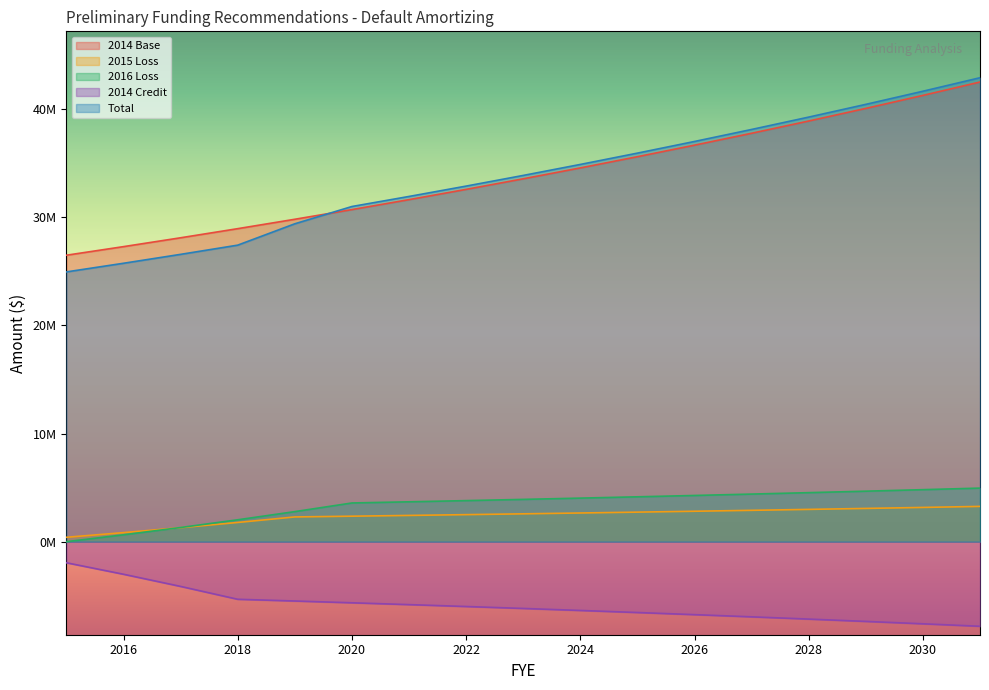

True or false: Total and 2014 Credit intersect in this chart.

False